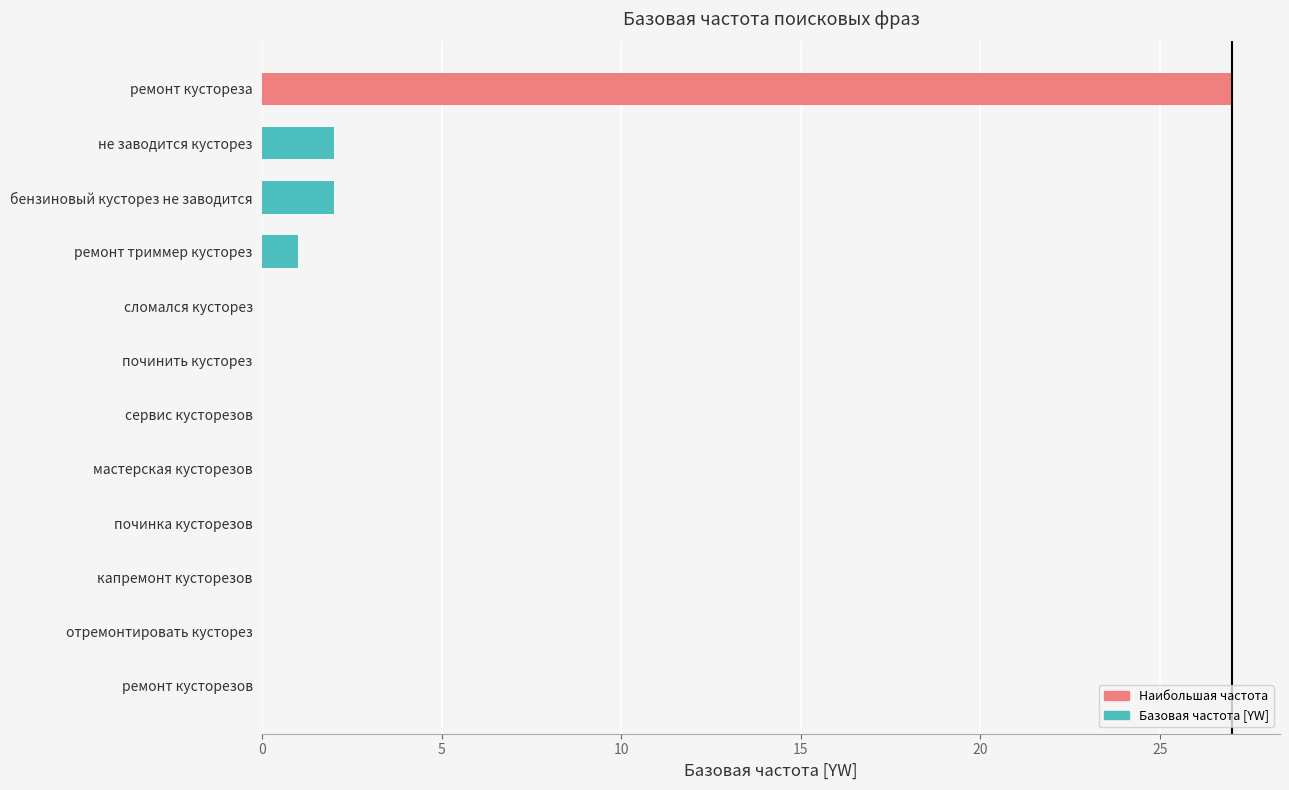

True or false: the data shows 1 at бензиновый кусторез не заводится.

False